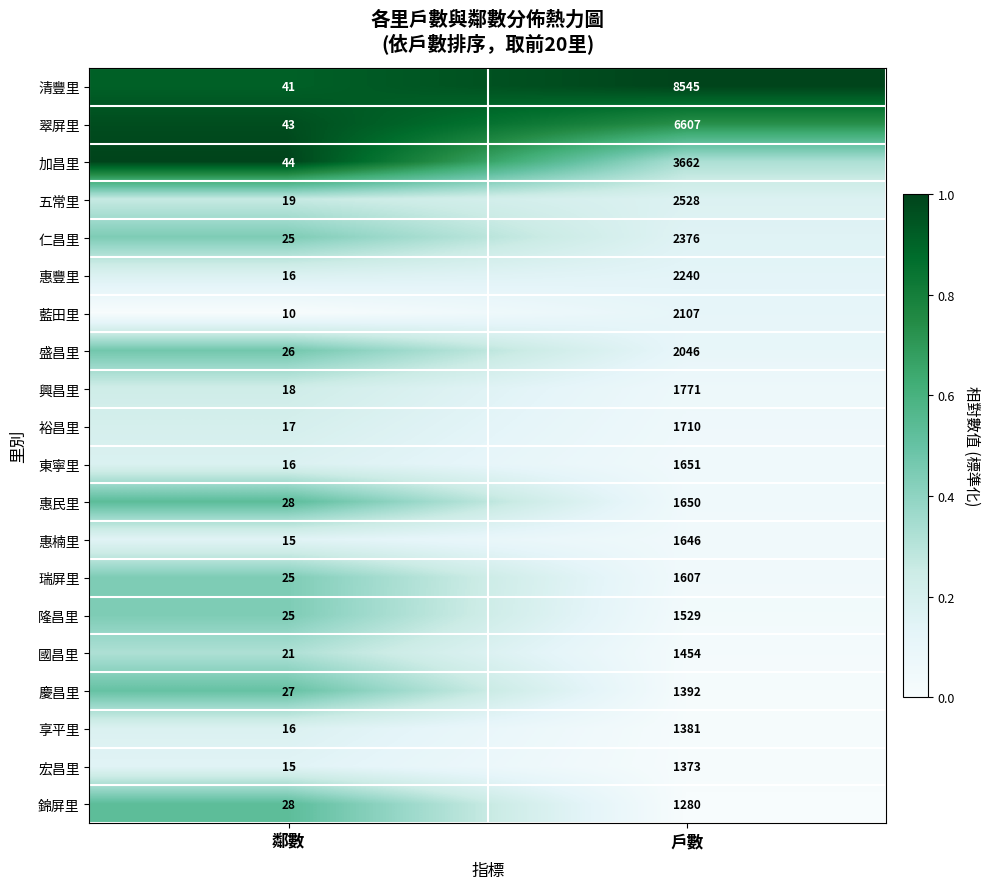

Which series has the largest total across all categories?

清豐里